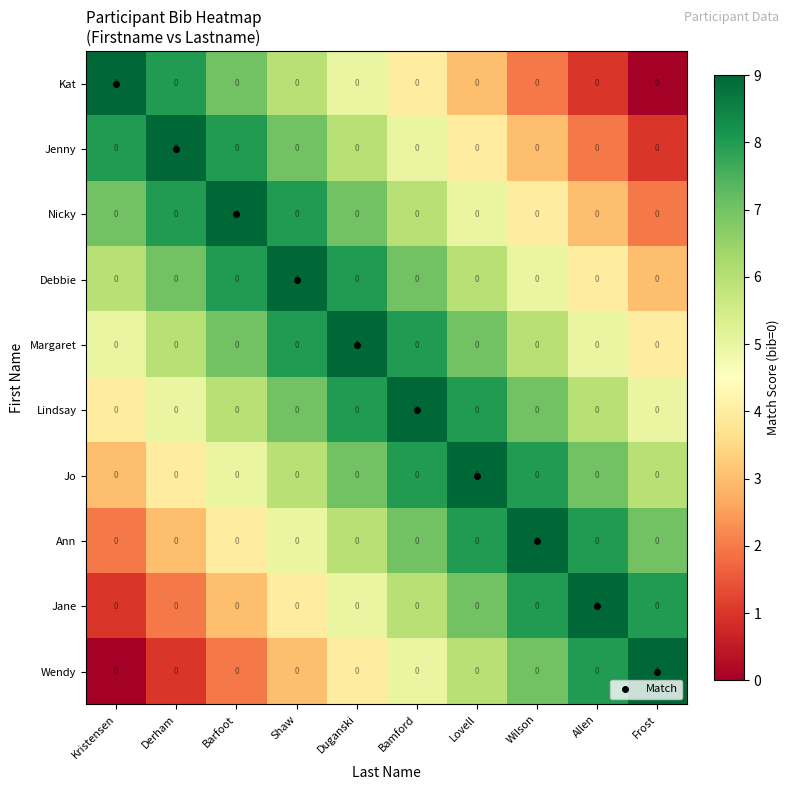

At which category does the chart reach its minimum across all series?

Frost